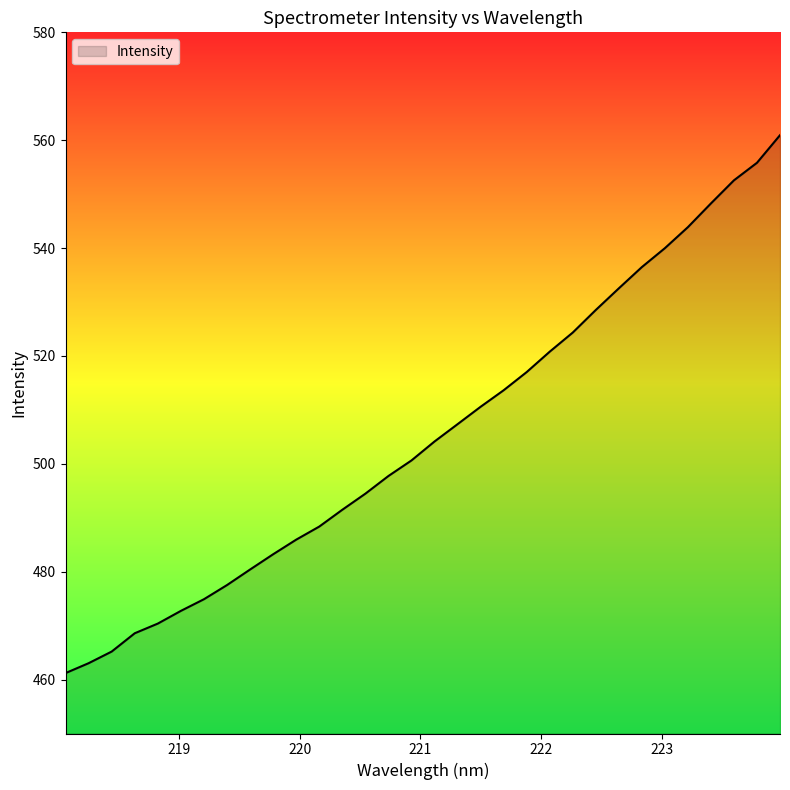

Reading left to right, list all the values displayed in this chart.

461.2	463.0	465.2	468.6	470.4	472.7	474.9	477.5	480.4	483.2	485.9	488.4	491.5	494.5	497.7	500.6	504.1	507.4	510.6	513.6	517.0	520.8	524.3	528.5	532.5	536.5	540.0	543.9	548.3	552.6	555.8	560.9